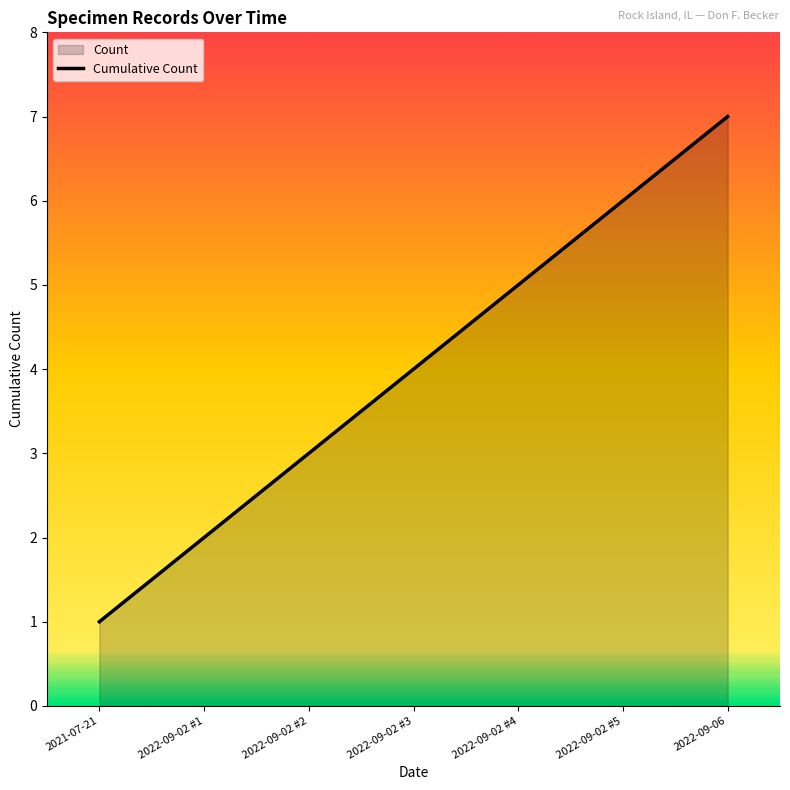

The chart shows a value of 1 at 2021-07-21. True or false?

False